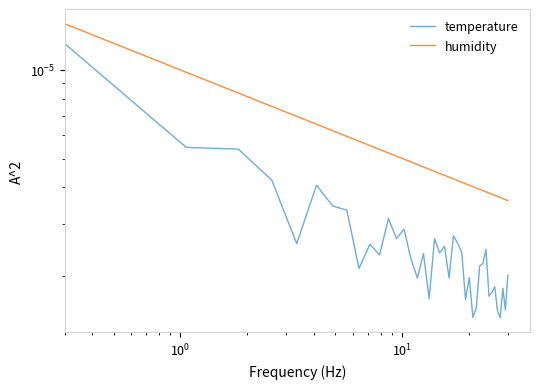

True or false: humidity has a value of 0.0 at 7.

False